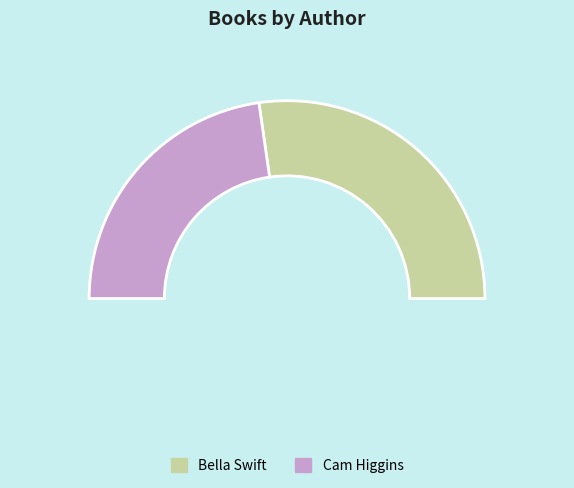

To the nearest percent, what is the average slice percentage?

17%